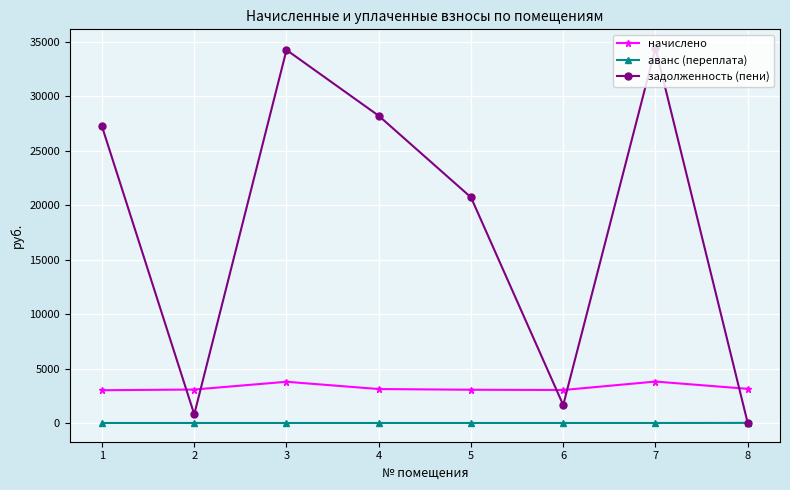

The value of задолженность (пени) at 1 is 27235.9. True or false?

True